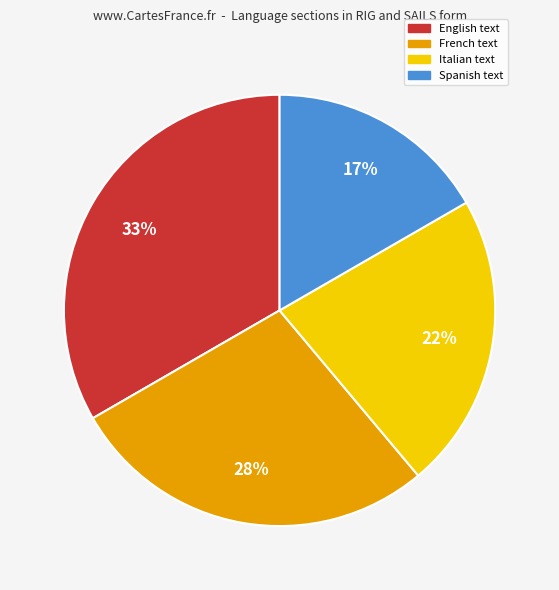

What percentage is the Spanish text slice, to the nearest percent?

17%